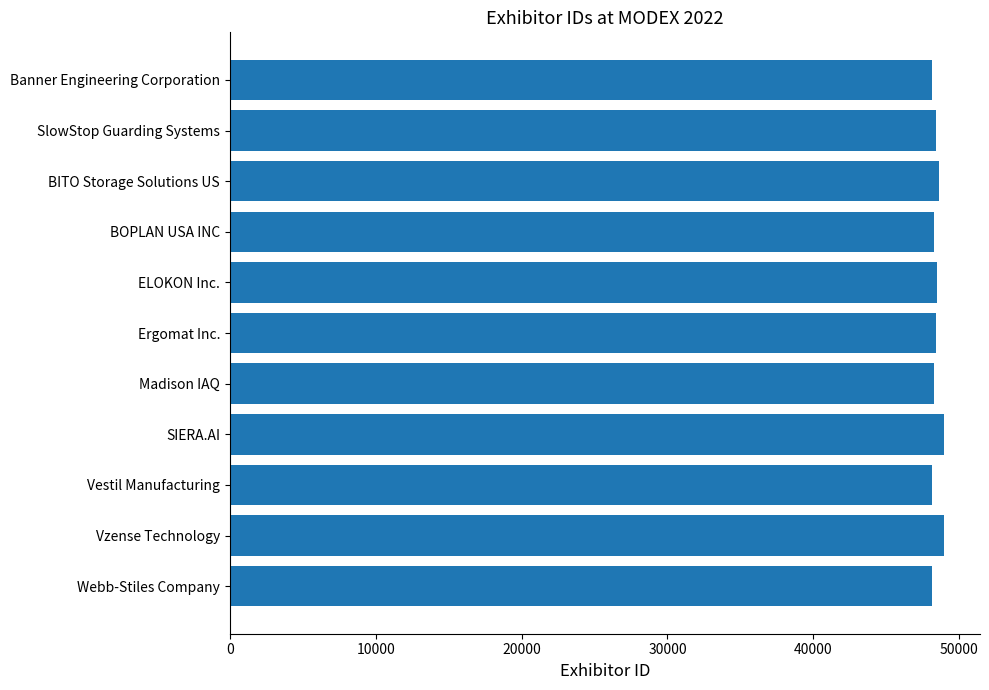

Approximately how many times larger is the value at SIERA.AI compared to Ergomat Inc.?

1.0